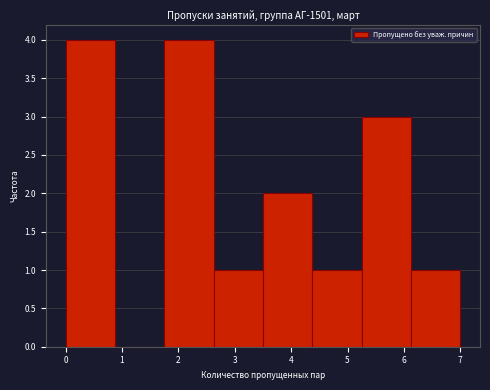

Reading left to right, transcribe this chart: for each bar, give the range it covers on the x-axis and its height. Neither the bar edges nor the heights are printed on the chart, so give them approximately, as read against the axes.

0.0 to 0.9: 4
0.9 to 1.8: 0
1.8 to 2.6: 4
2.6 to 3.5: 1
3.5 to 4.4: 2
4.4 to 5.3: 1
5.3 to 6.1: 3
6.1 to 7.0: 1